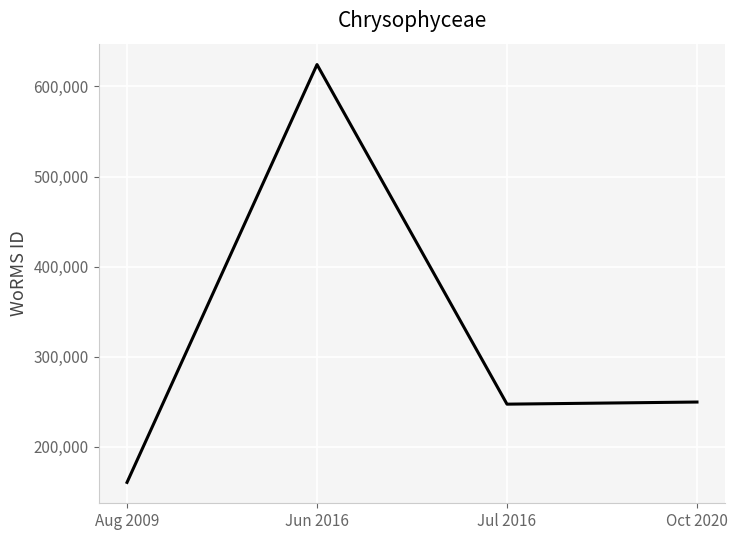

Which category has the lowest value across all series?

Aug 2009